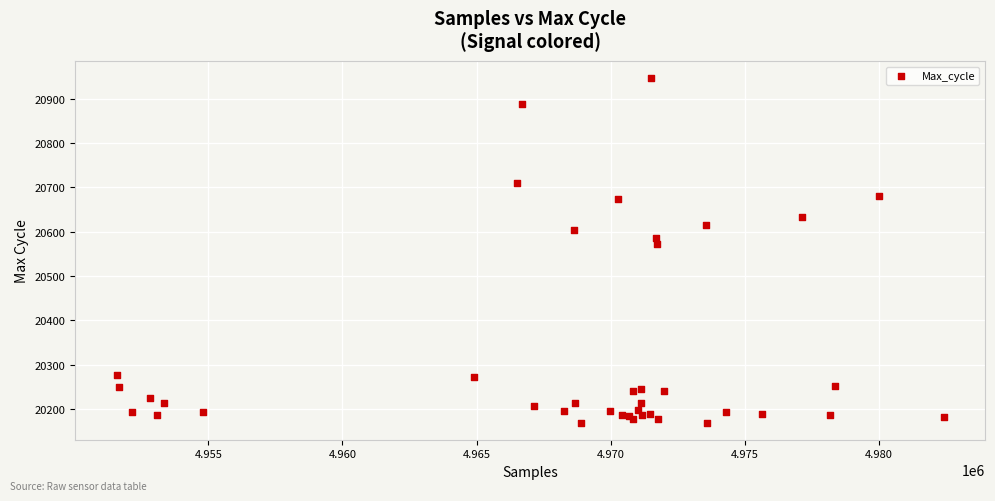

What Y value in the scatter plot is closest to 20558?

20572